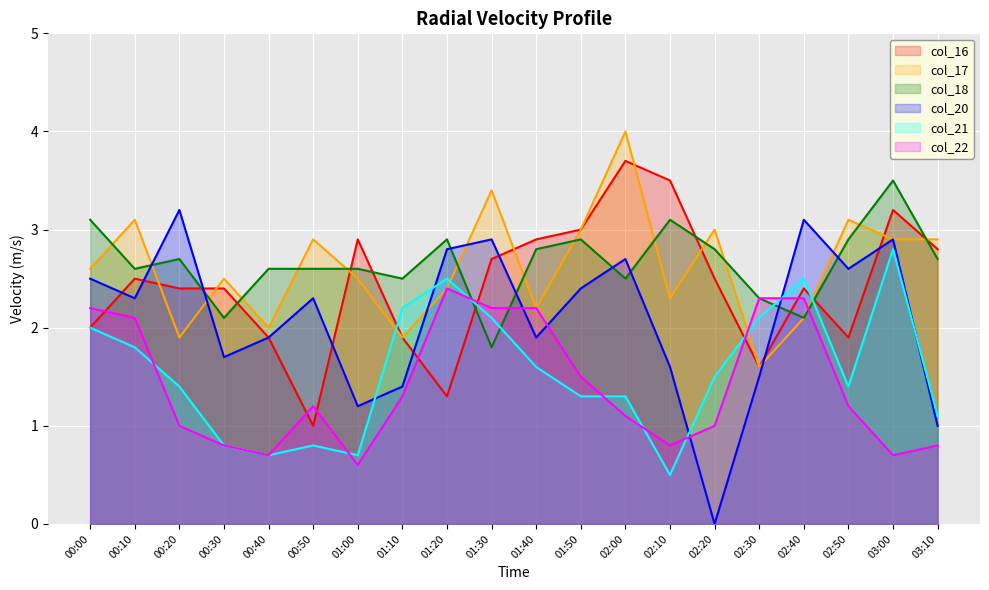

True or false: col_22 has more than 0 interior local peaks.

True